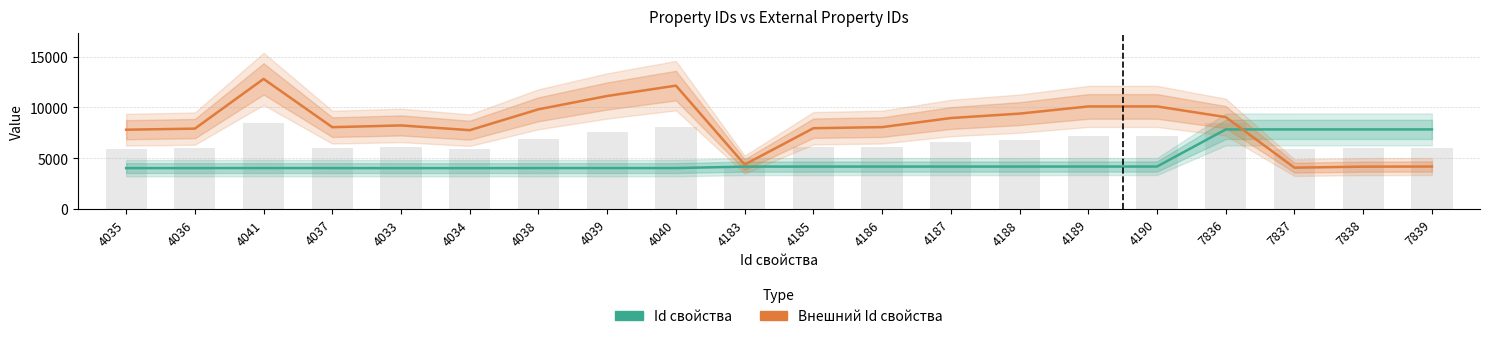

What is the average value of the Id свойства series?

4850